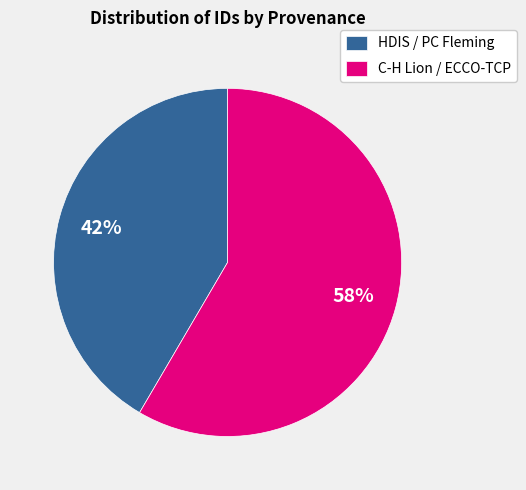

Which category has the smallest portion of the pie?

HDIS / PC Fleming